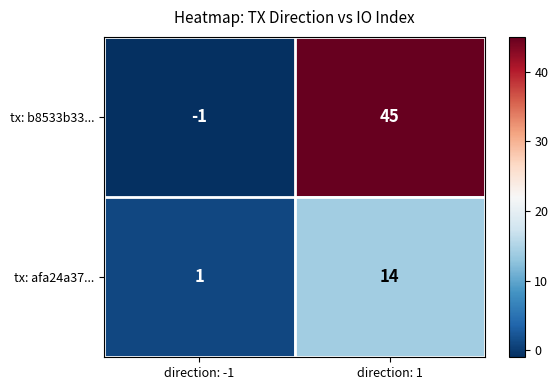

What is the sum of all tx: b8533b33... values?

44